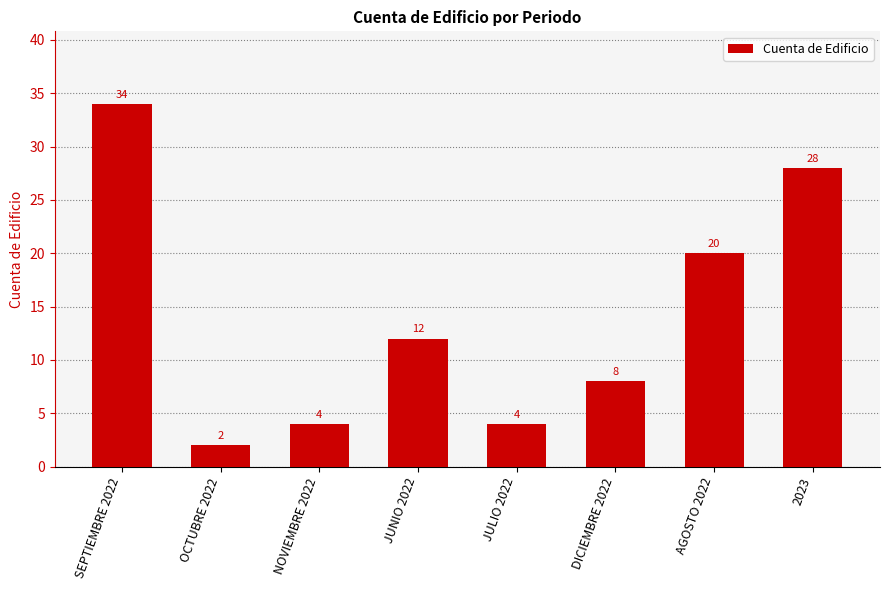

Where is the data nearest to the value 18?

AGOSTO 2022